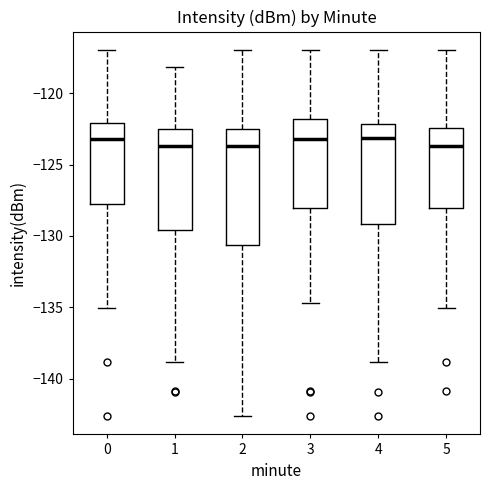

Which box is the tallest, from its lower edge to its upper edge?

2